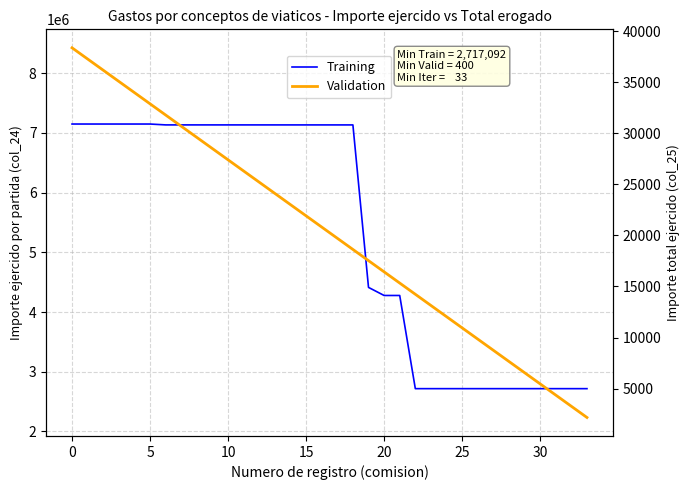

Which series has the largest range (max minus min)?

Validation